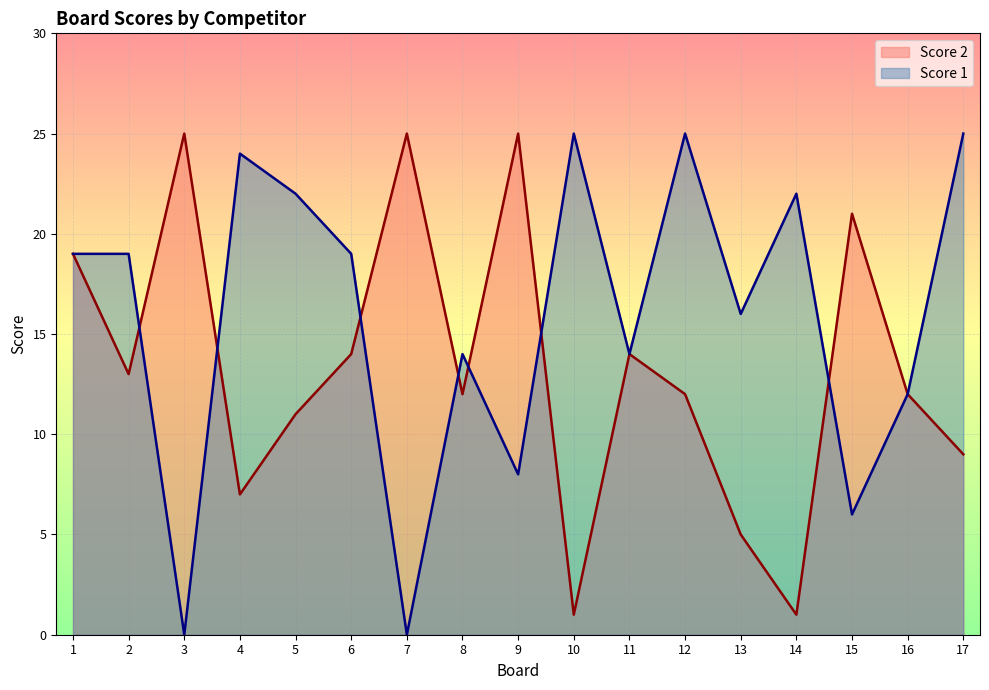

After their last crossing, which series has the higher values: Score 2 or Score 1?

Score 2